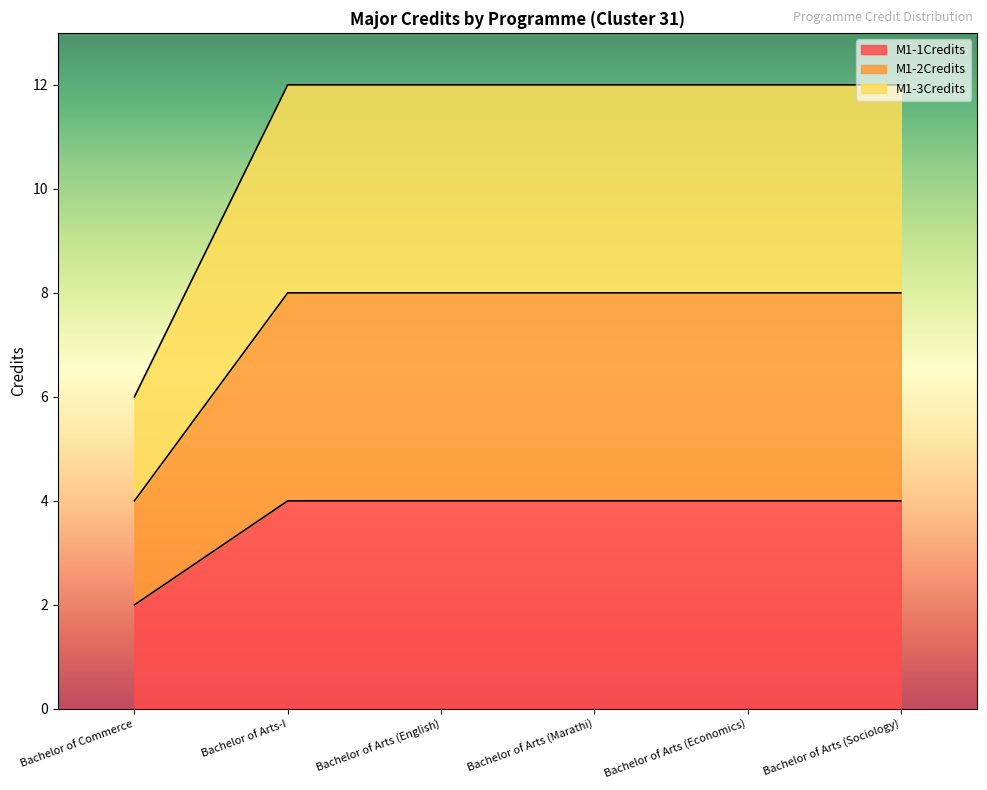

Rank the categories by M1-3Credits value from lowest to highest.

Bachelor of Commerce, Bachelor of Arts-I, Bachelor of Arts (English), Bachelor of Arts (Marathi), Bachelor of Arts (Economics), Bachelor of Arts (Sociology)